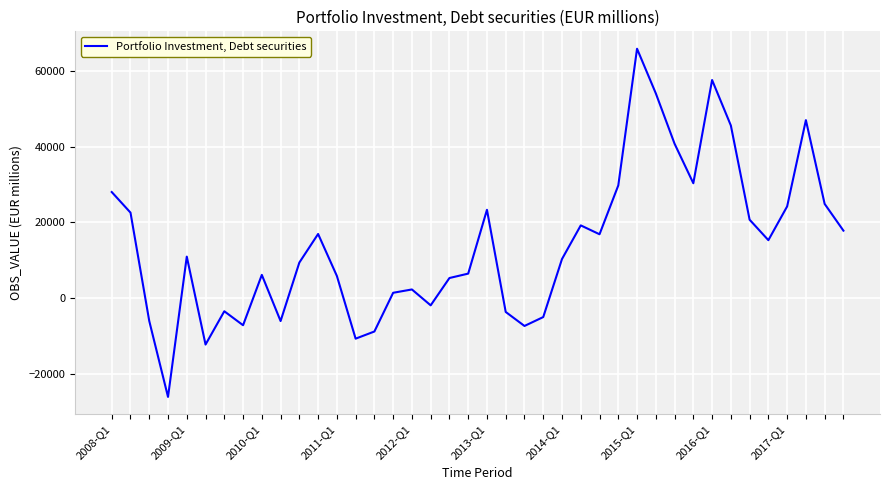

What is the smallest value displayed?

-26066.7